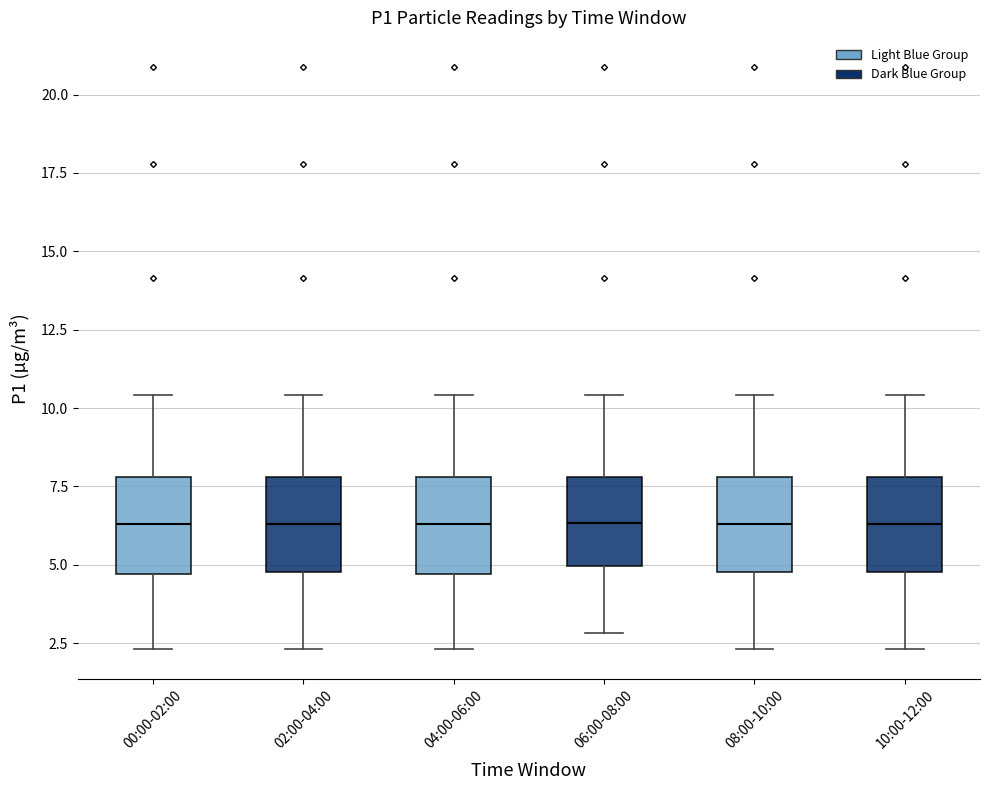

Reading left to right, read every box against the y-axis: the position of its median line, the range the box covers, and the ends of its whiskers. The values are not printed on the chart, so give them approximately, as read against the axis.

00:00-02:00: median 6.5, box 4.5 to 8.0, whiskers 2.5 to 10.5
02:00-04:00: median 6.5, box 5.0 to 8.0, whiskers 2.5 to 10.5
04:00-06:00: median 6.5, box 4.5 to 8.0, whiskers 2.5 to 10.5
06:00-08:00: median 6.5, box 5.0 to 8.0, whiskers 3.0 to 10.5
08:00-10:00: median 6.5, box 5.0 to 8.0, whiskers 2.5 to 10.5
10:00-12:00: median 6.5, box 5.0 to 8.0, whiskers 2.5 to 10.5